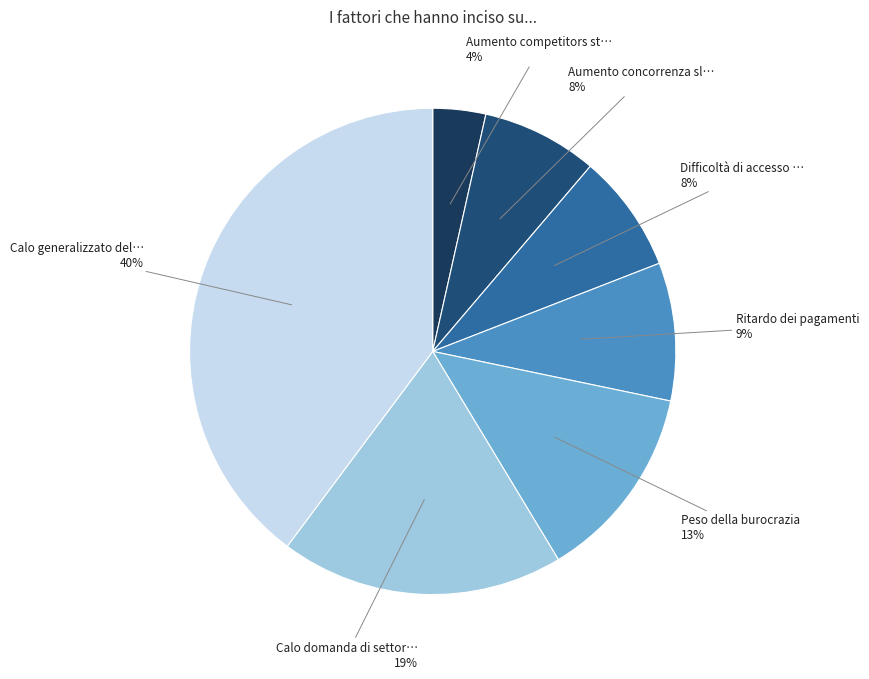

What is the smallest slice in the pie chart?

Aumento competitors stranieri